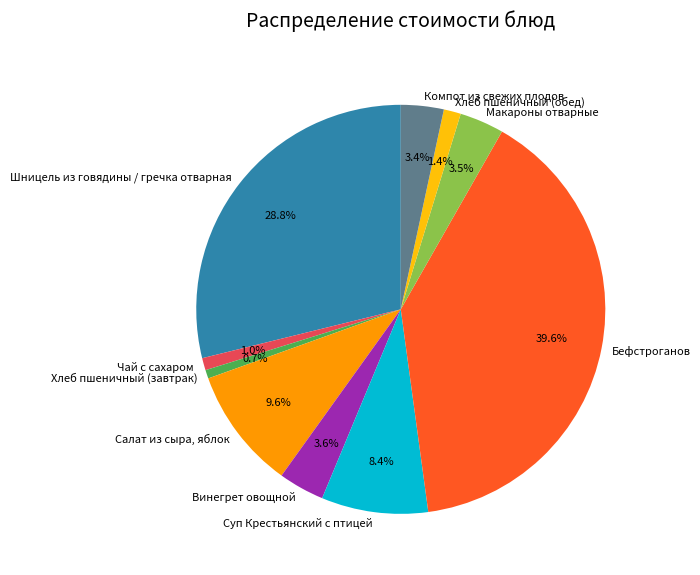

What is the largest slice in the pie chart?

Бефстроганов